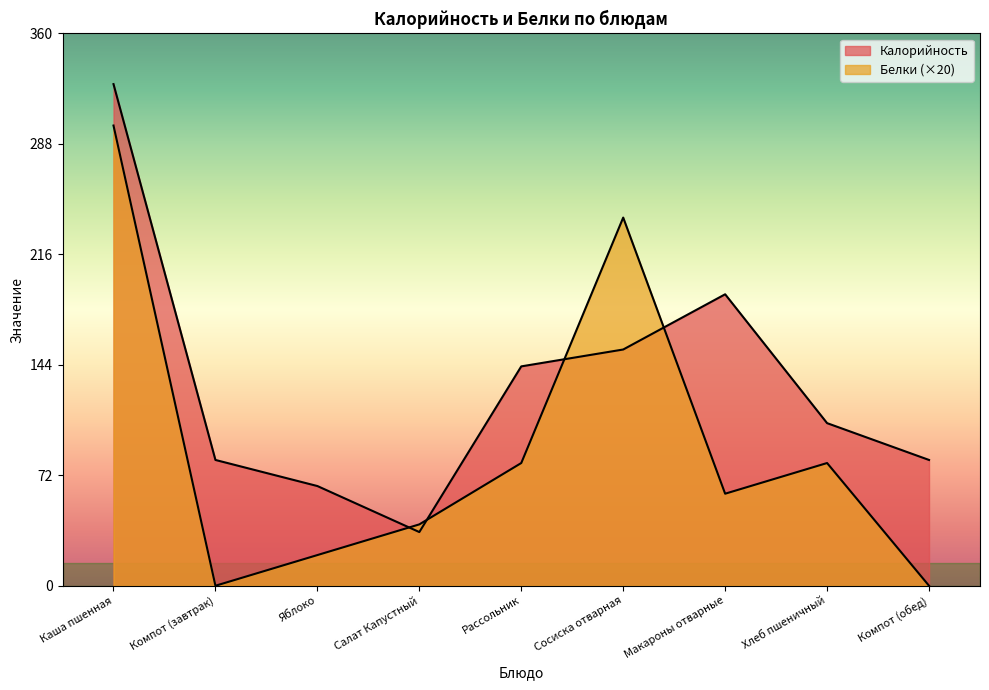

Which series changed the most between Салат Капустный and Компот (обед)?

Калорийность